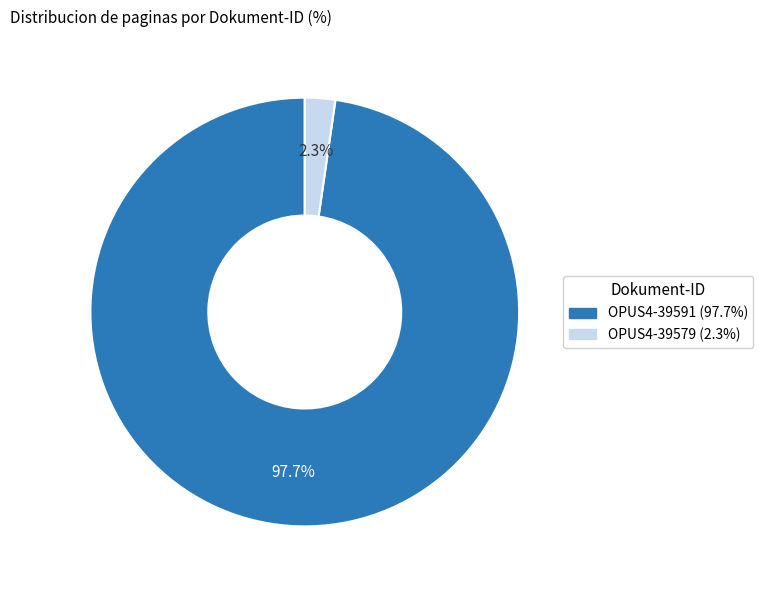

To the nearest percent, what portion does OPUS4-39579 represent?

2%